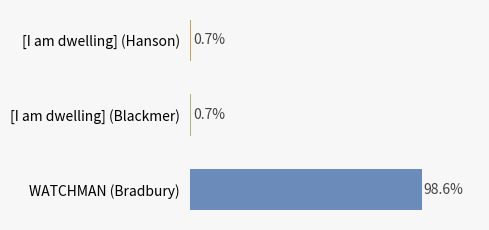

Are the bars horizontal?

Yes